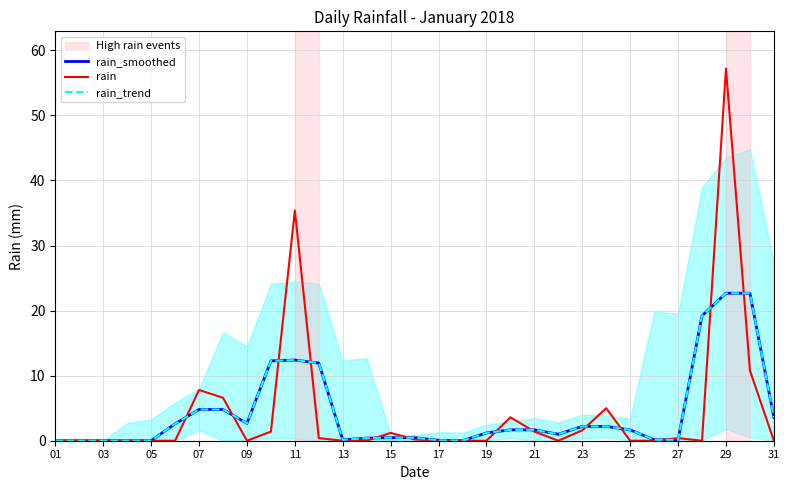

Which label corresponds to the smallest value in the chart?

01